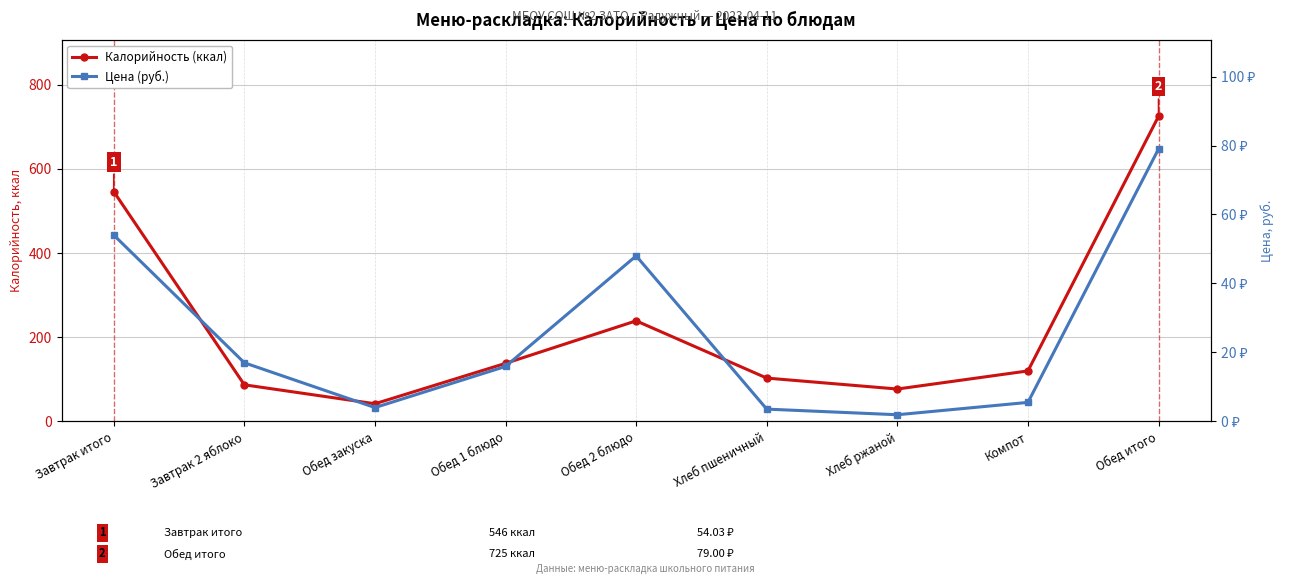

True or false: Цена (руб.) and Калорийность (ккал) cross at least once.

False